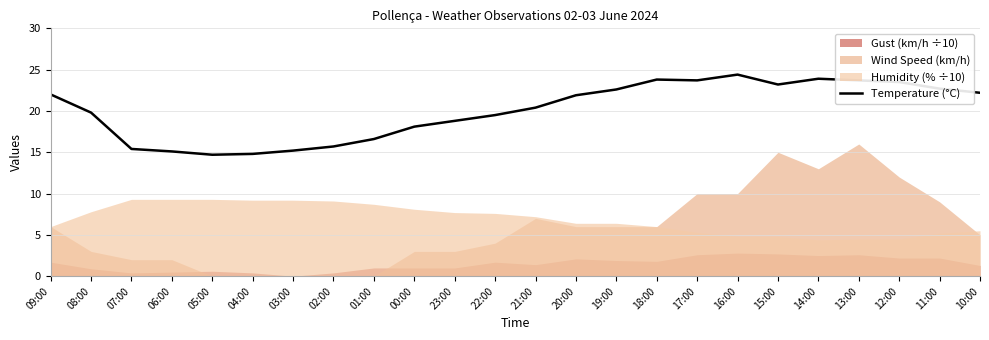

What value does the data have at 13:00?

23.7